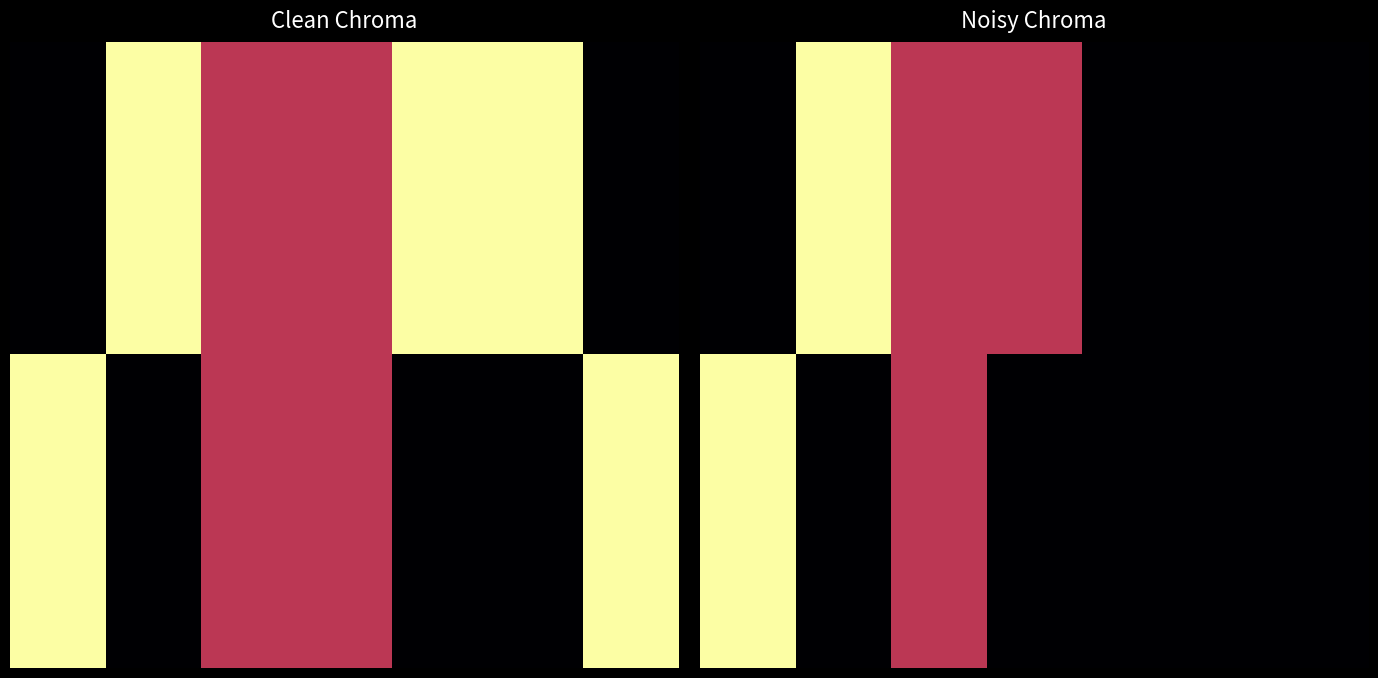

How many series are shown in this chart?

16